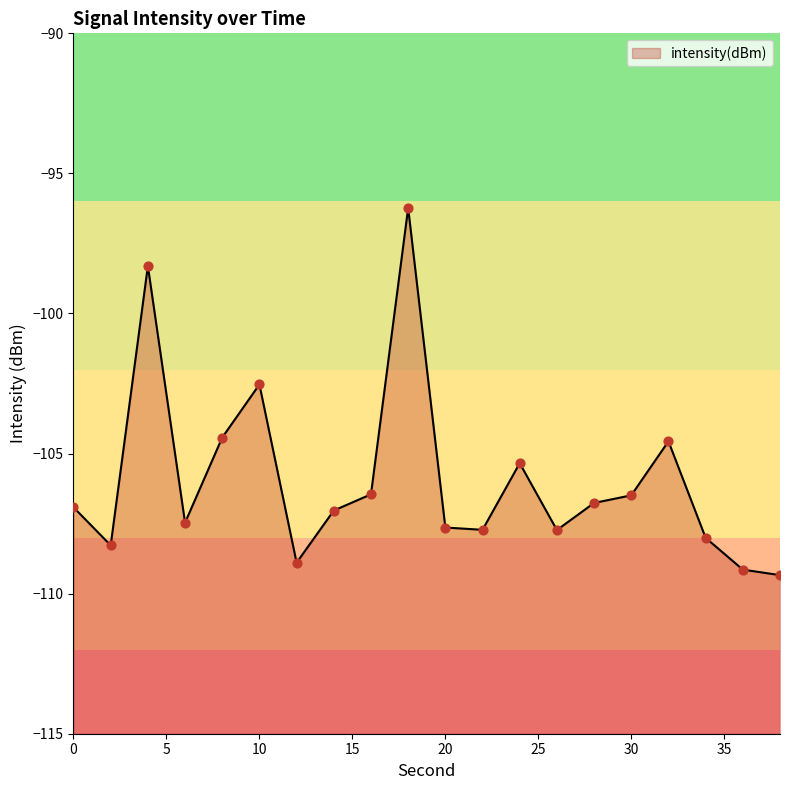

What is the change in value from 16 to 32?

+1.9